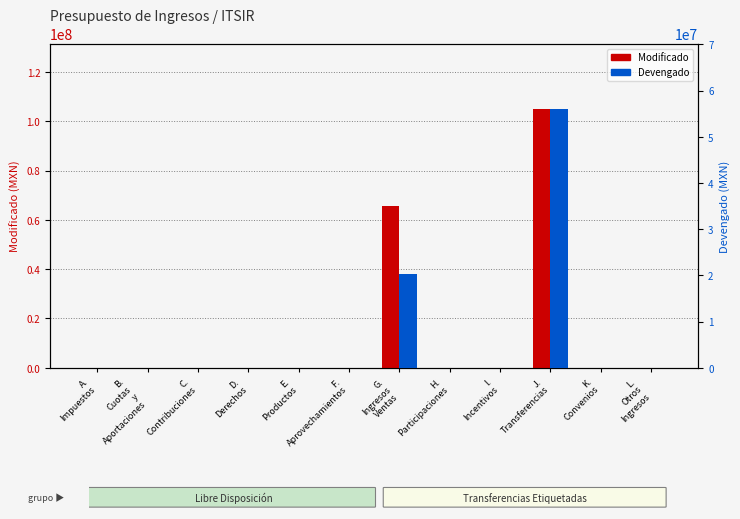

The value of Modificado at L.
Otros
Ingresos is 40895360.2. True or false?

False